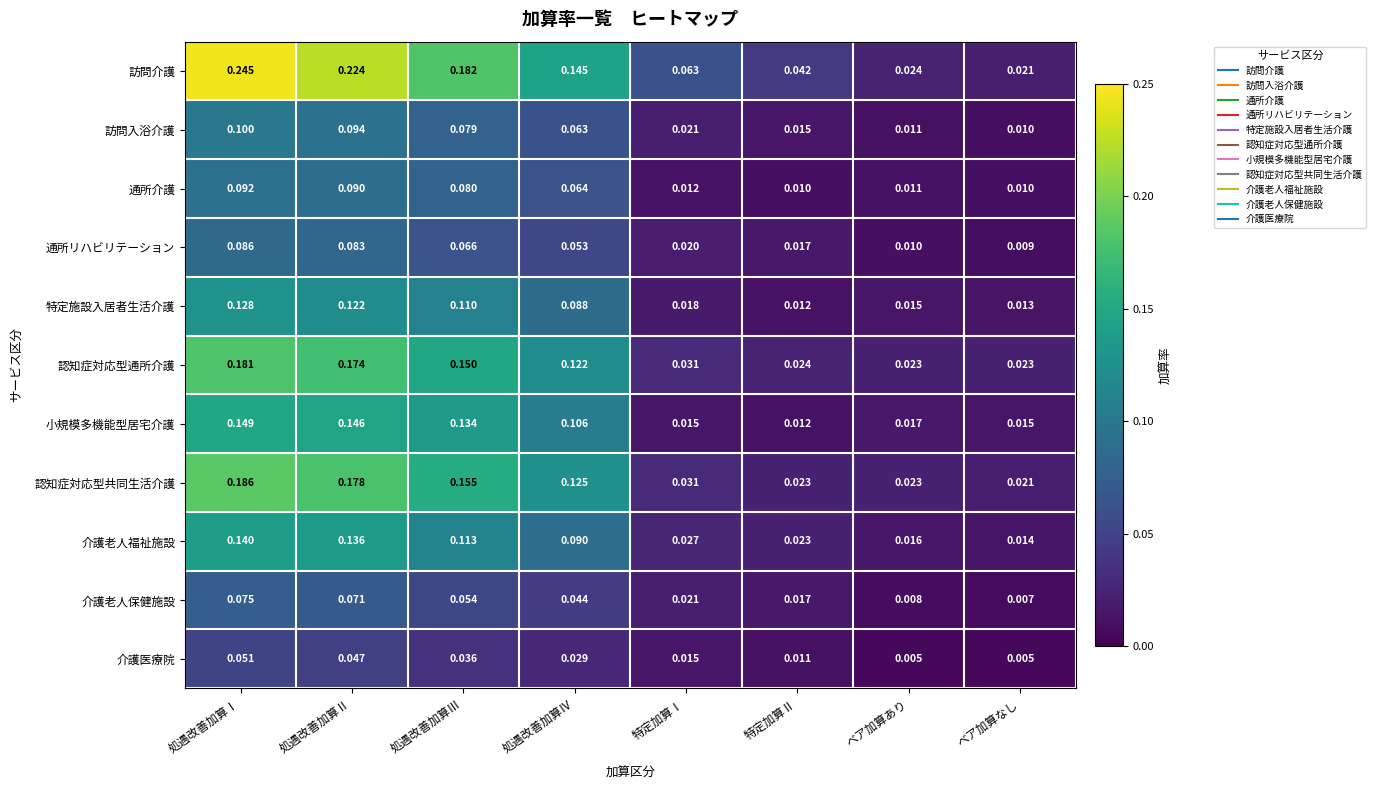

At which category is the sum across all series the highest?

処遇改善加算Ⅰ